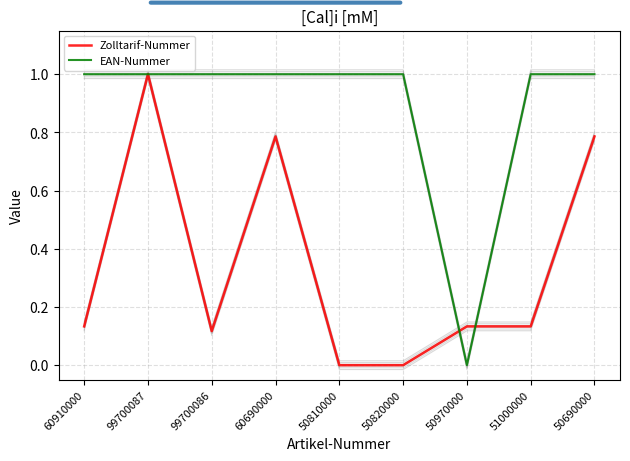

Rank the series by their average value, from lowest to highest.

Zolltarif-Nummer, EAN-Nummer